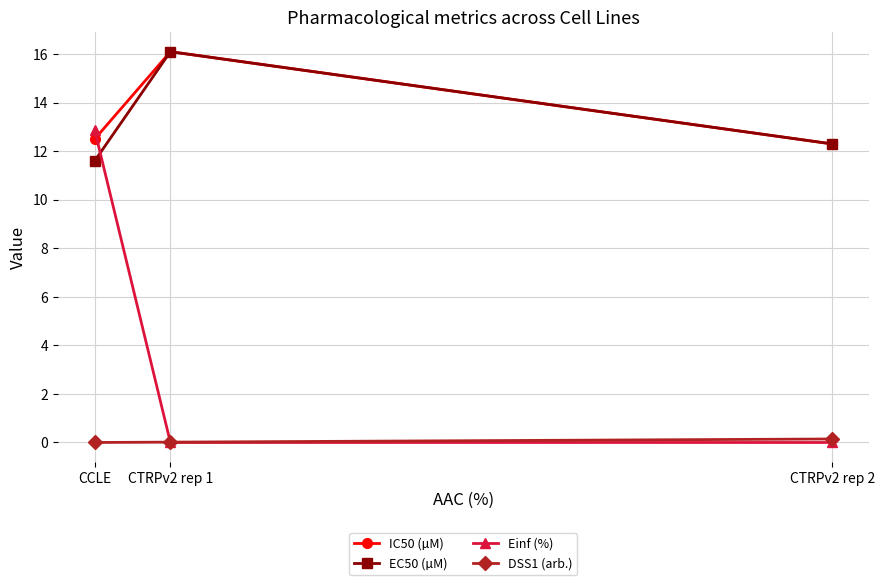

What position from the left is CCLE?

1